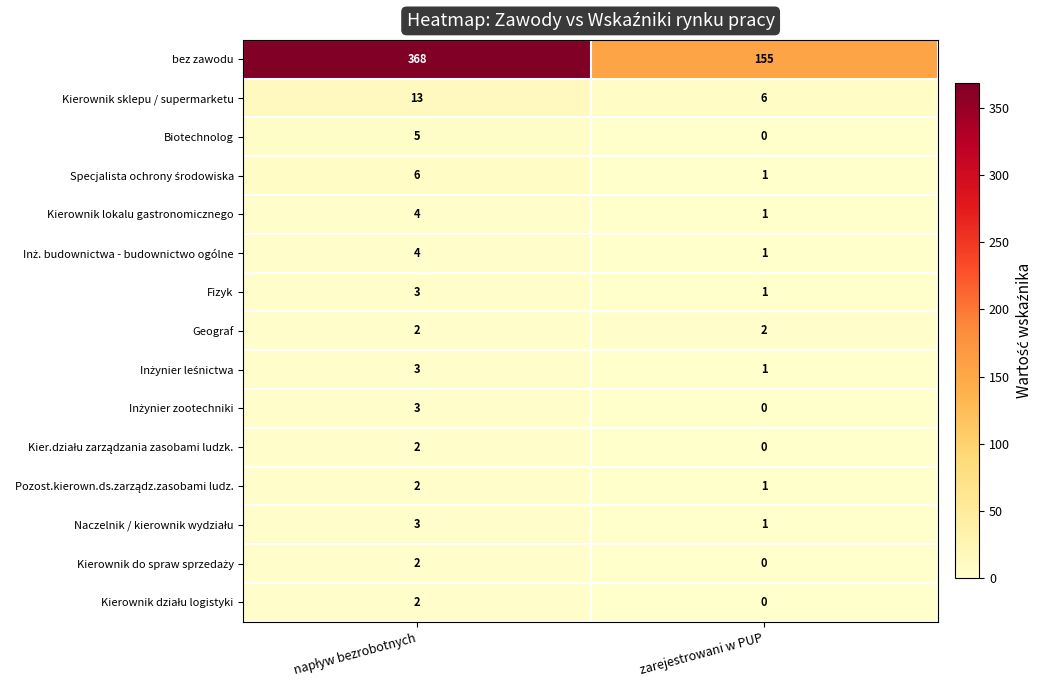

How many distinct data groups are displayed?

15